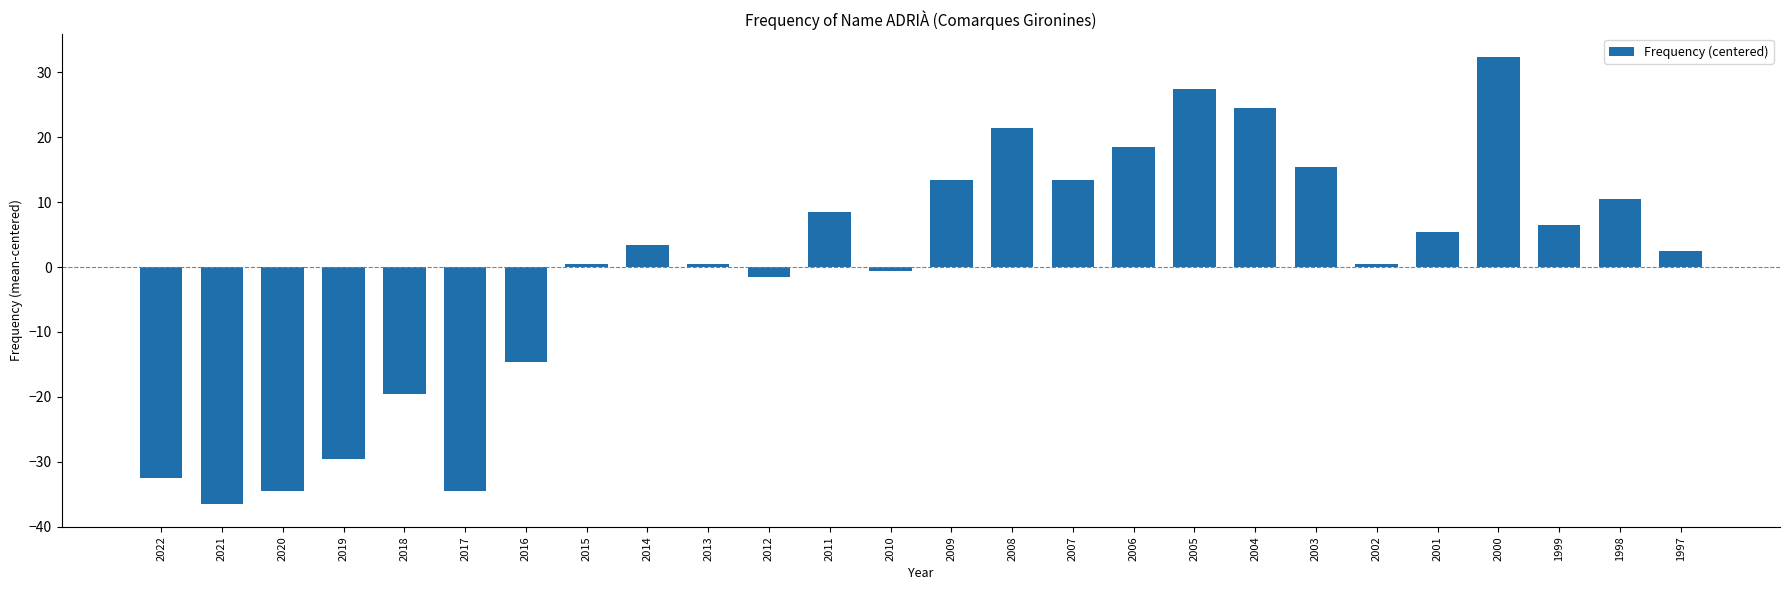

What is the difference between the maximum and minimum values?

69.0